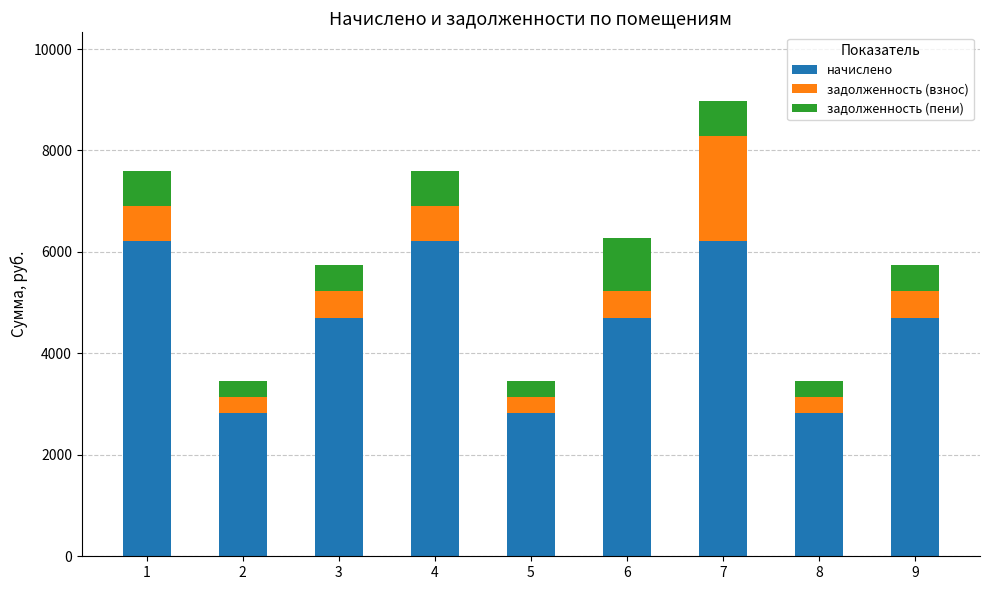

Does the chart contain any negative values?

No